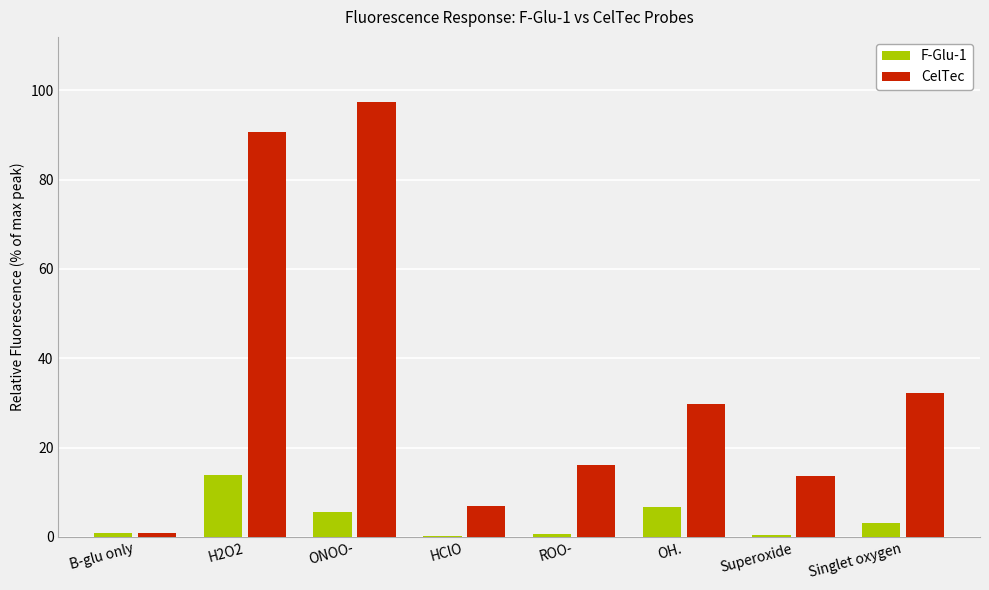

Read the F-Glu-1 value at Singlet oxygen.

3.2